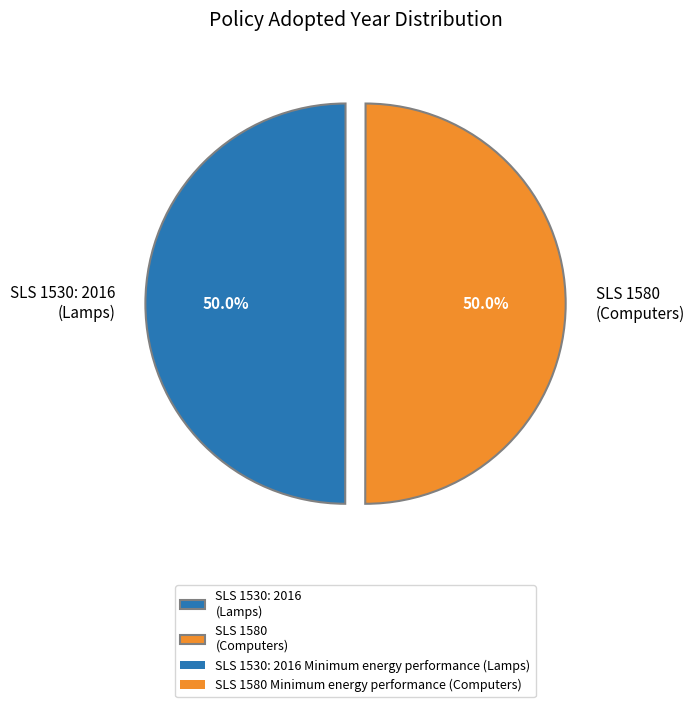

Approximately how many times larger is the value at SLS 1580 (Computers) compared to SLS 1530: 2016 (Lamps)?

1.0